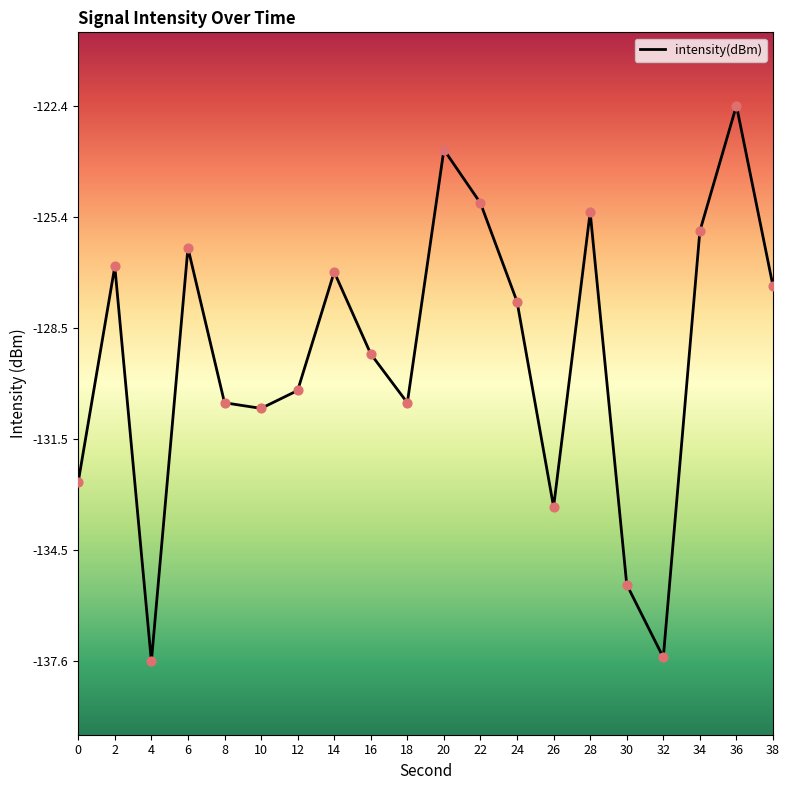

Between 36 and 0, which is larger?

36